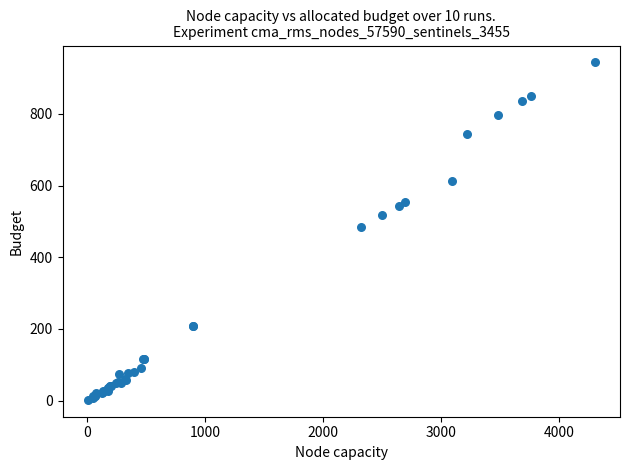

What Y value in the scatter plot is closest to 473?

484